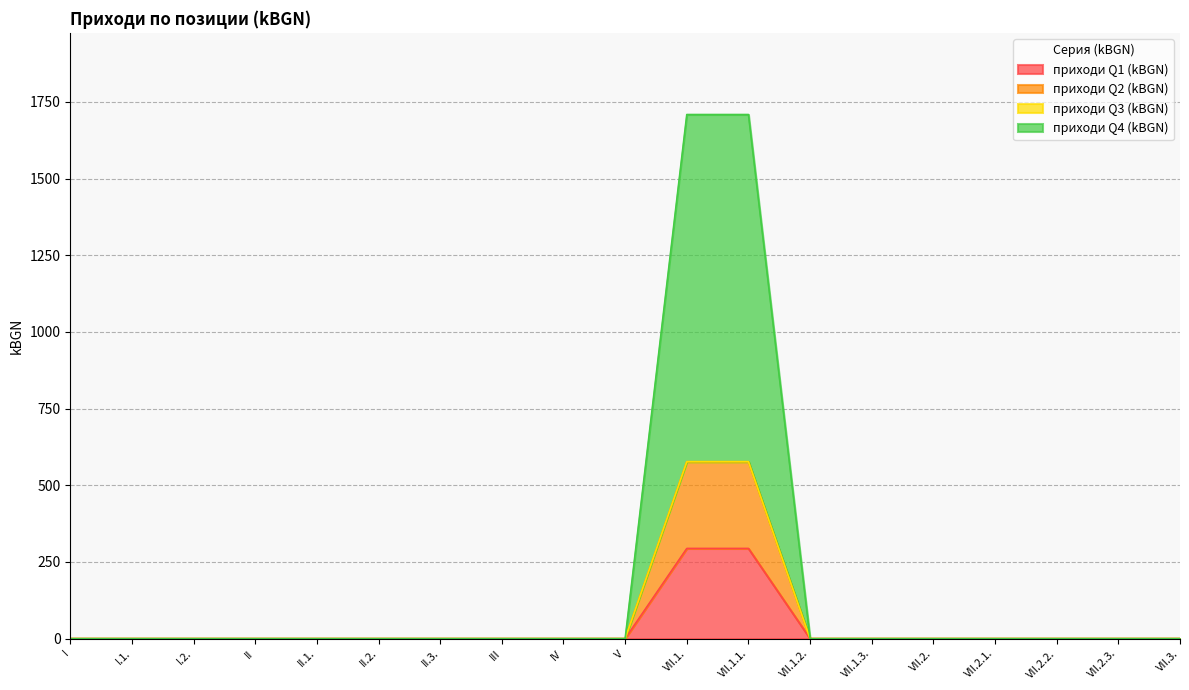

The приходи Q1 (kBGN) series shows -176 at II.3.. True or false?

False